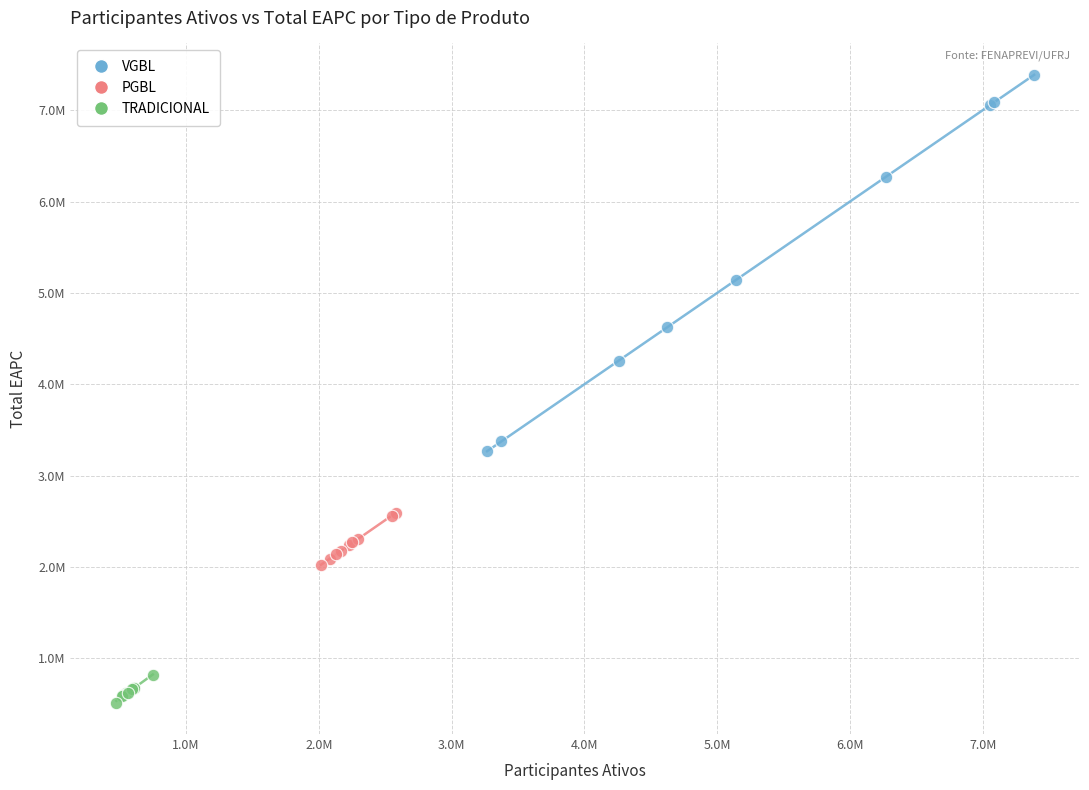

What are all the series names shown in the legend?

VGBL, PGBL, TRADICIONAL